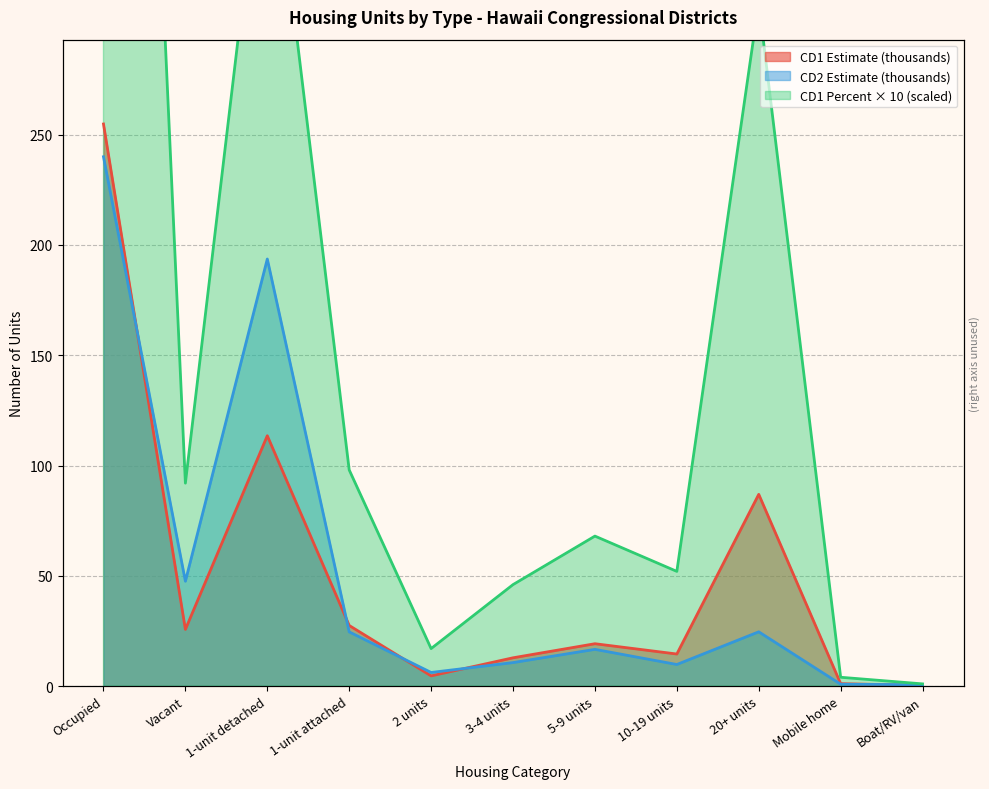

Between 1-unit detached and 20+ units, which series saw the biggest shift?

CD2 Estimate